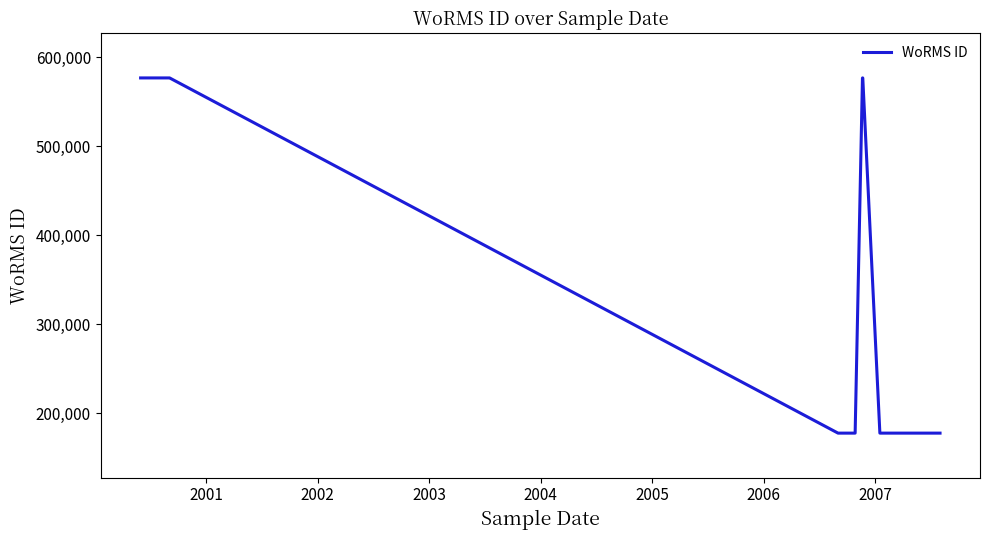

What is the minimum value shown in the chart?

177482